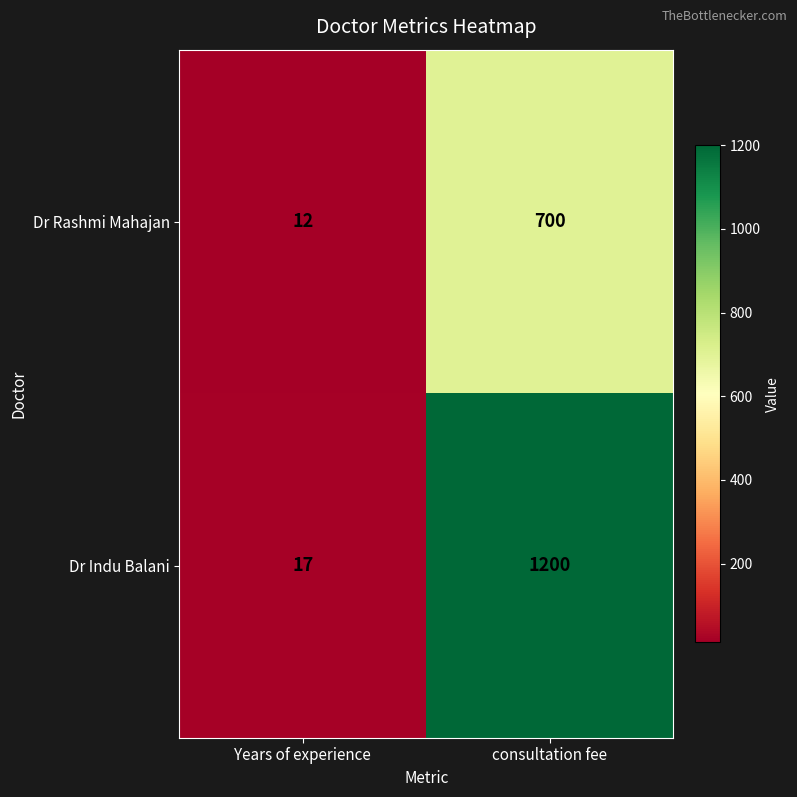

At Years of experience, list the series in order from smallest to largest.

Dr Rashmi Mahajan, Dr Indu Balani